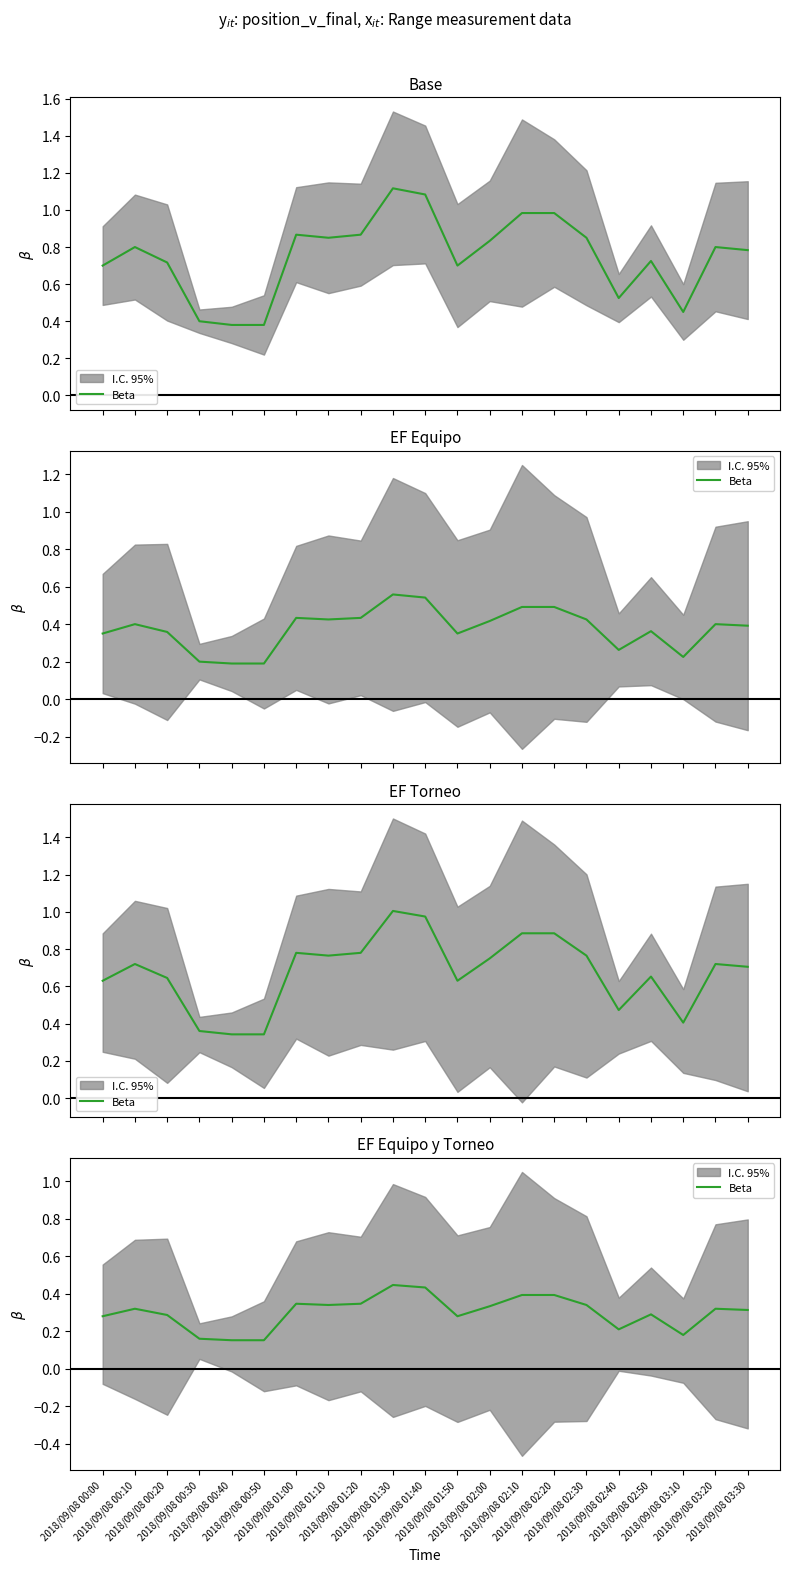

List the labels in order of value, smallest first.

2018/09/08 00:40, 2018/09/08 00:50, 2018/09/08 00:30, 2018/09/08 03:10, 2018/09/08 02:40, 2018/09/08 00:00, 2018/09/08 01:50, 2018/09/08 00:20, 2018/09/08 02:50, 2018/09/08 03:30, 2018/09/08 03:20, 2018/09/08 00:10, 2018/09/08 02:00, 2018/09/08 01:10, 2018/09/08 02:30, 2018/09/08 01:00, 2018/09/08 01:20, 2018/09/08 02:10, 2018/09/08 02:20, 2018/09/08 01:40, 2018/09/08 01:30